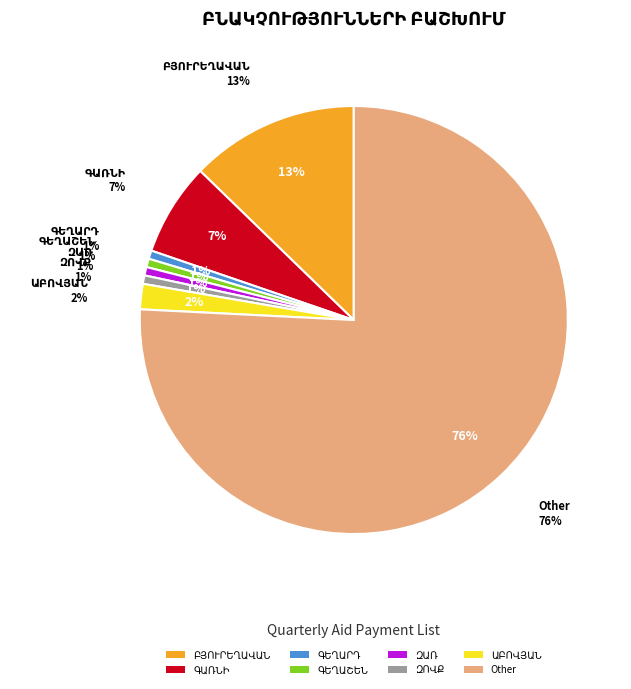

True or false: ԶՈՎՔ accounts for 11% of the total.

False